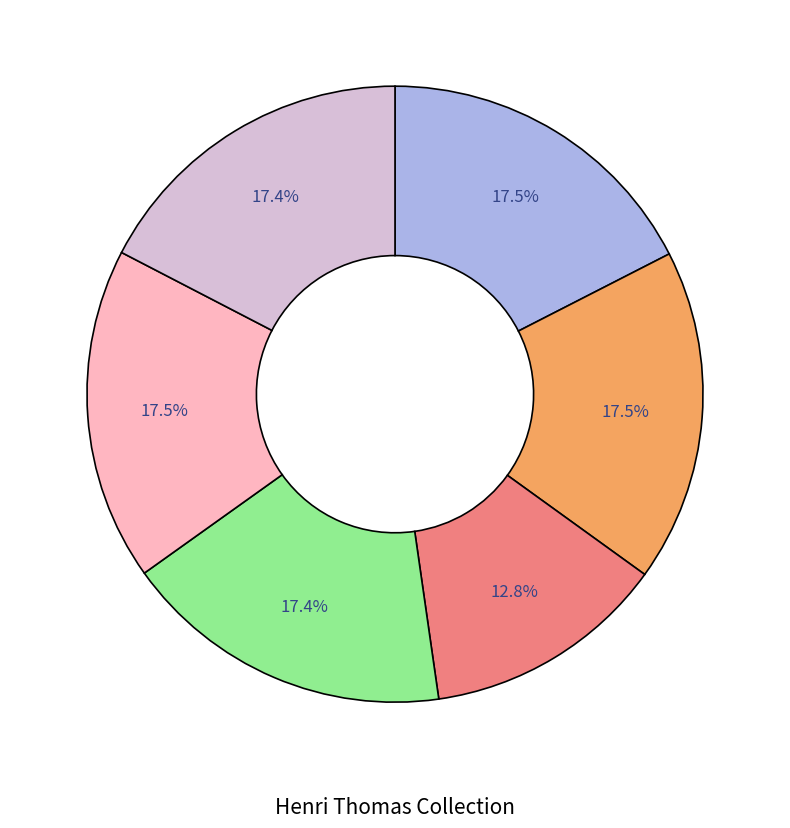

Is there a majority slice in this chart?

No